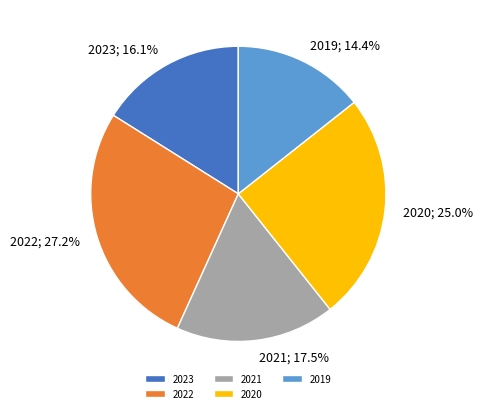

How many segments does this pie chart have?

5